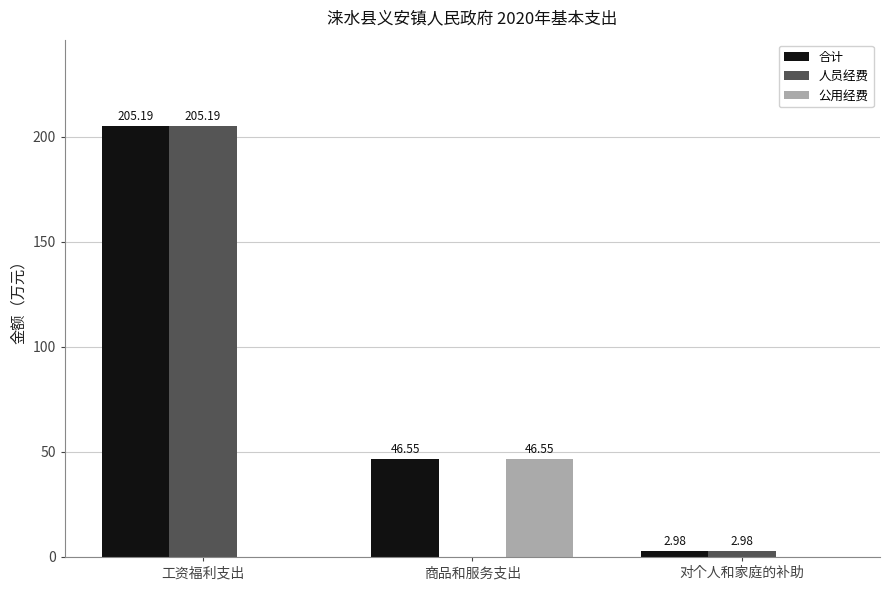

Where does the 人员经费 series first go above 2?

工资福利支出